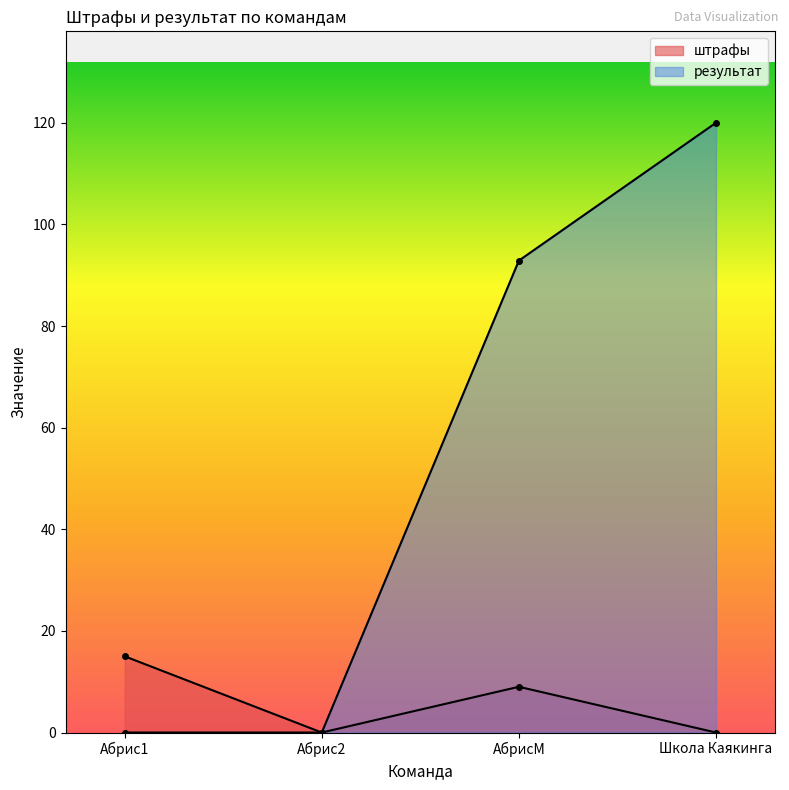

List the labels in order of штрафы value, smallest first.

Абрис2, Школа Каякинга, АбрисМ, Абрис1